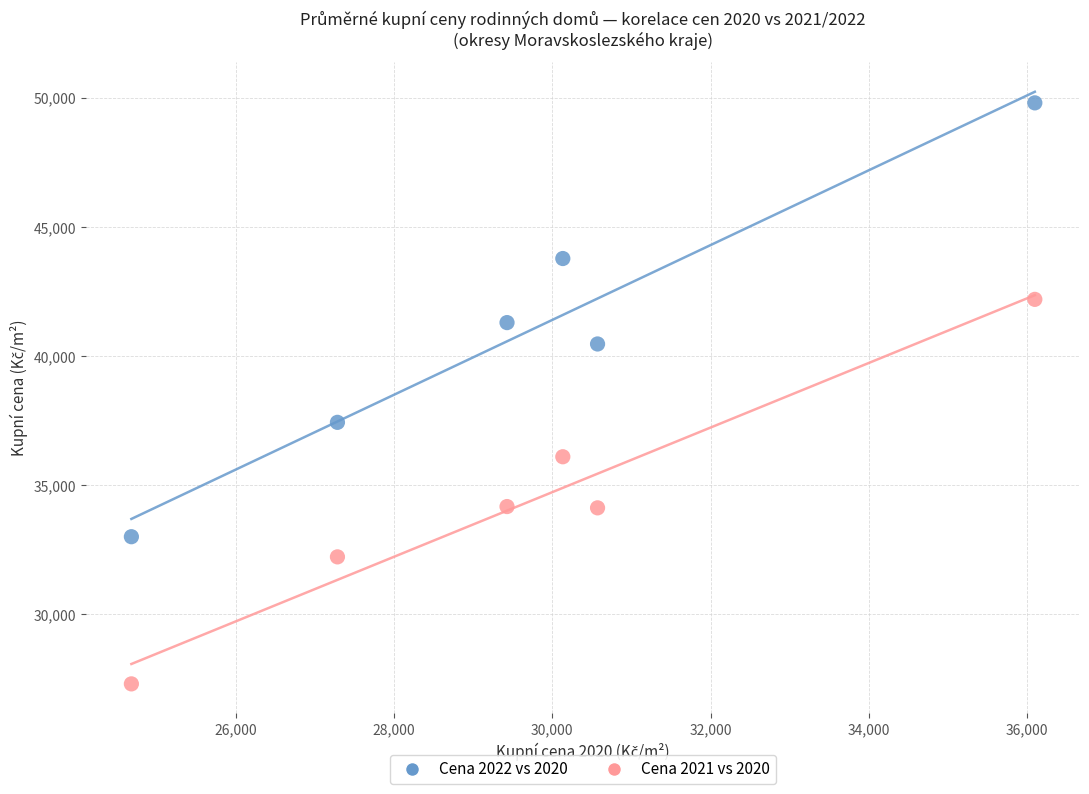

Across all data points, what is the range of X values (max minus min)?

11417